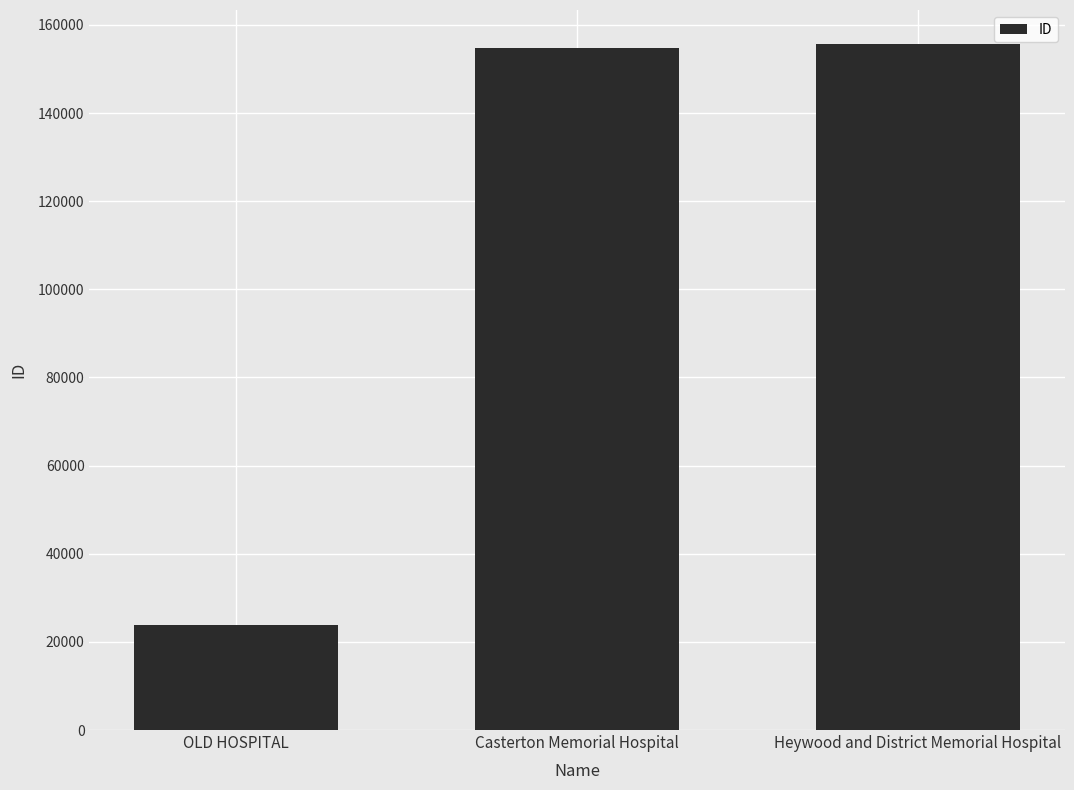

How many series are shown in this chart?

1